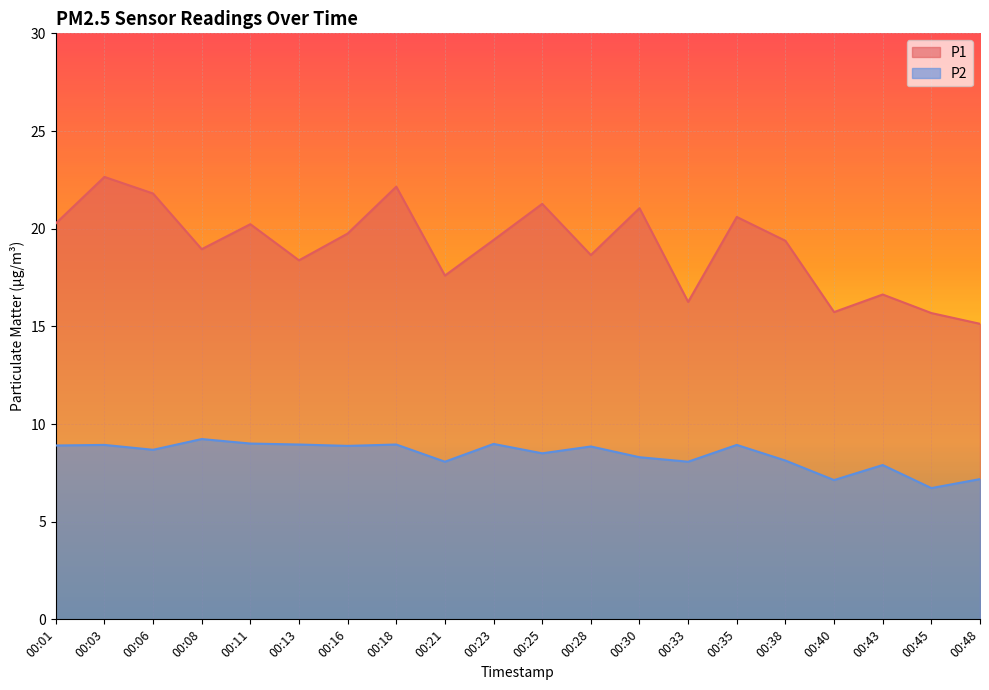

What is the value of the P2 point at the 18th from the left?

7.9